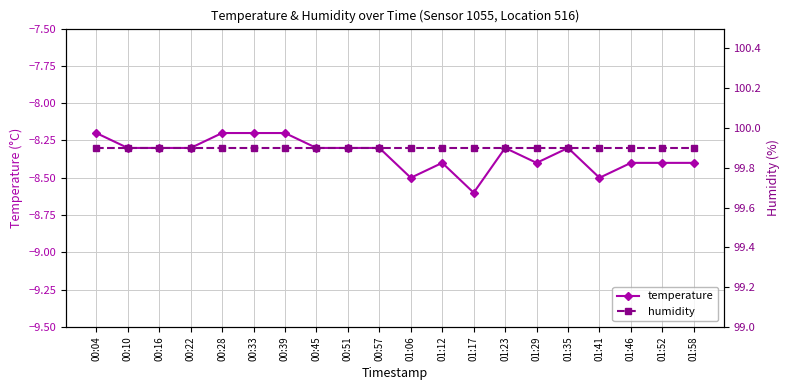

What position from the left is 01:46?

18